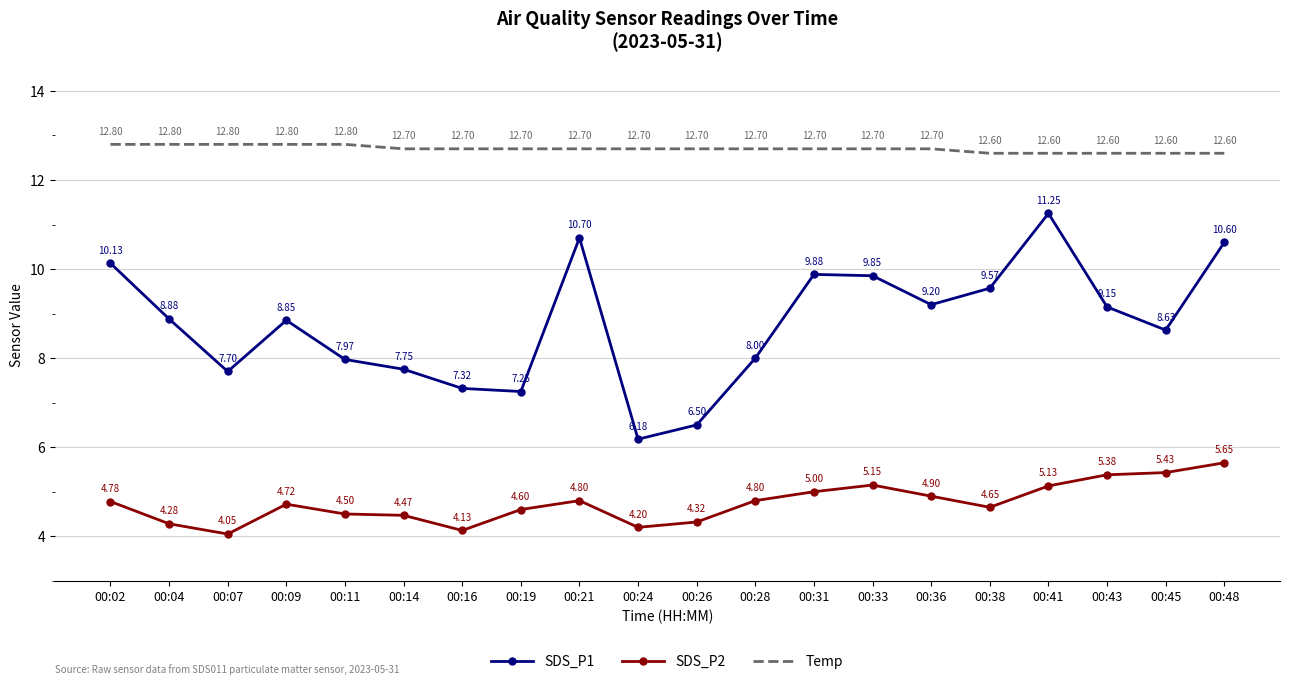

What is the approximate value of SDS_P2 at 00:36?

4.9